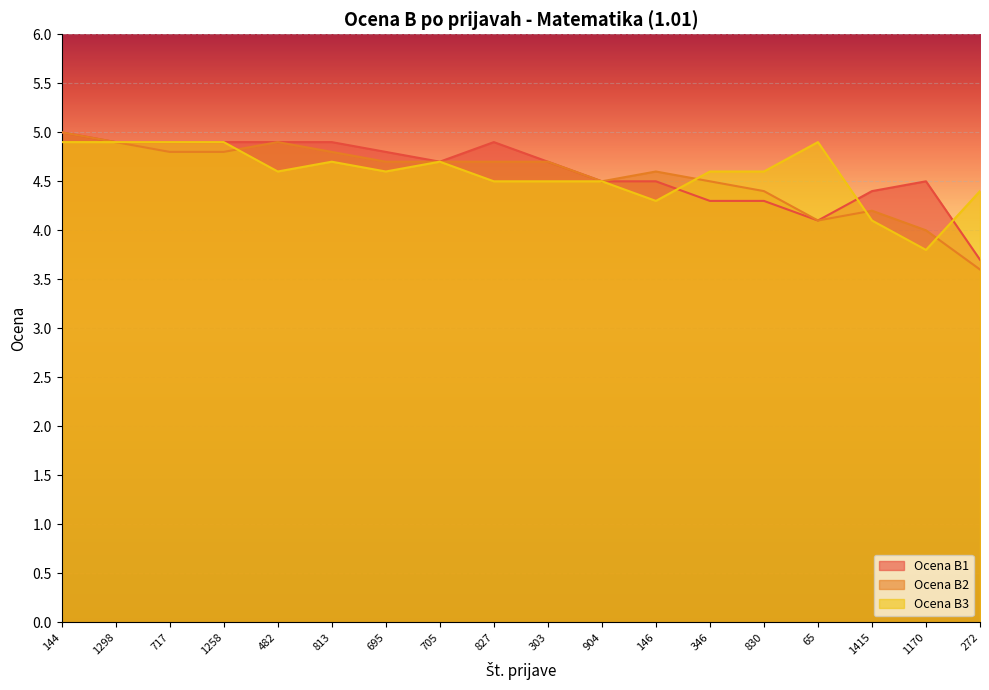

Where is Ocena B3 nearest to the value 4?

1415